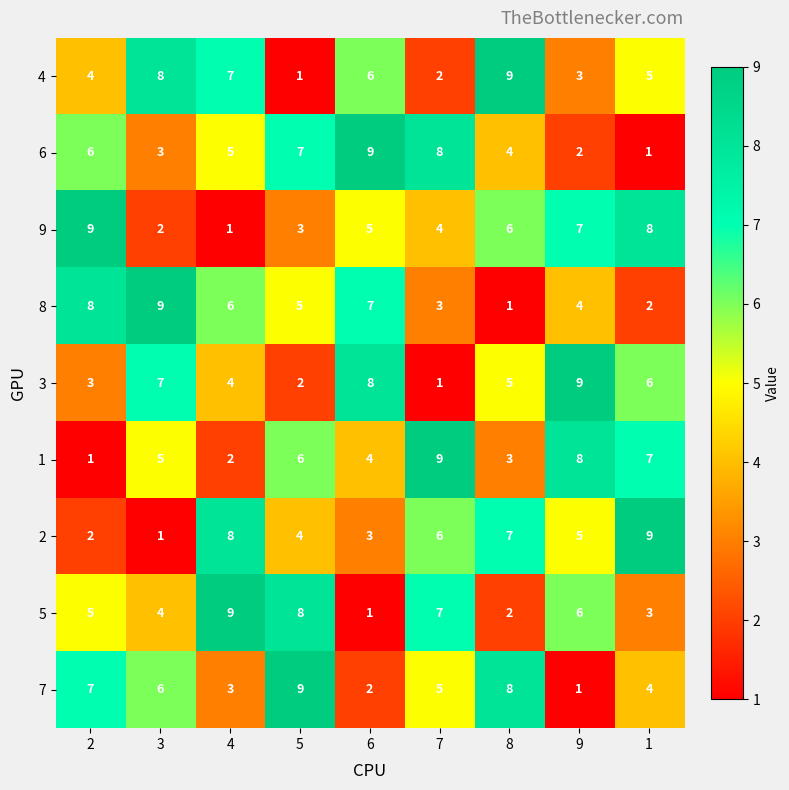

At 2, list the series in order from largest to smallest.

9, 8, 7, 6, 5, 4, 3, 2, 1